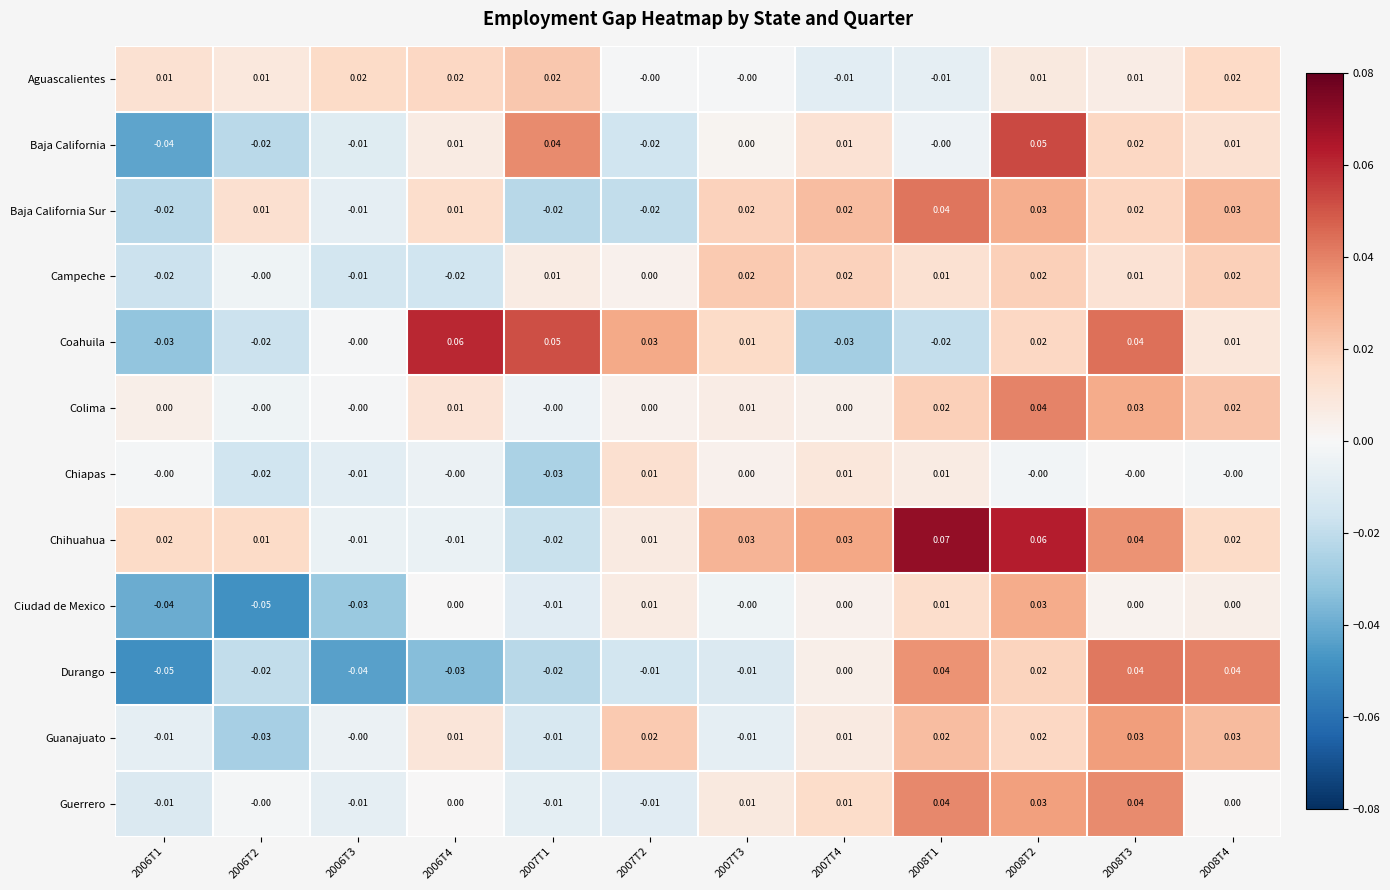

Is the value of Guanajuato at 2008T2 greater than the value of Baja California at 2007T2?

Yes